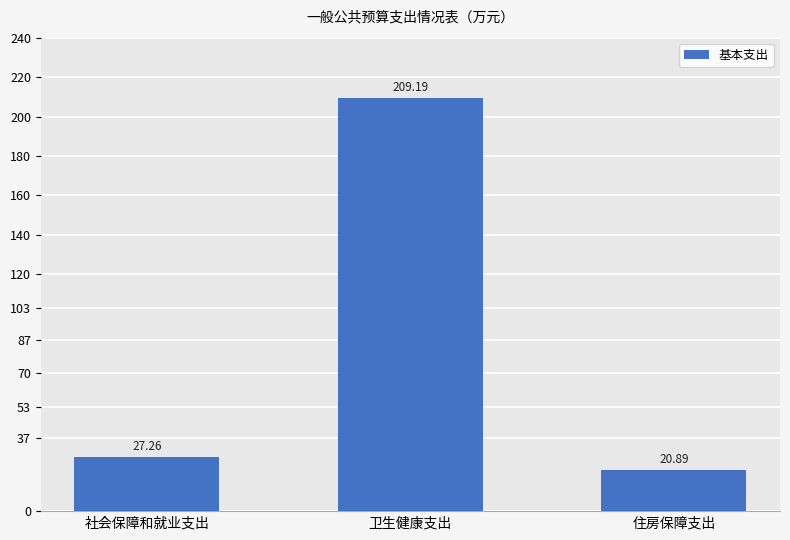

What is the change in value from 社会保障和就业支出 to 卫生健康支出?

+181.9